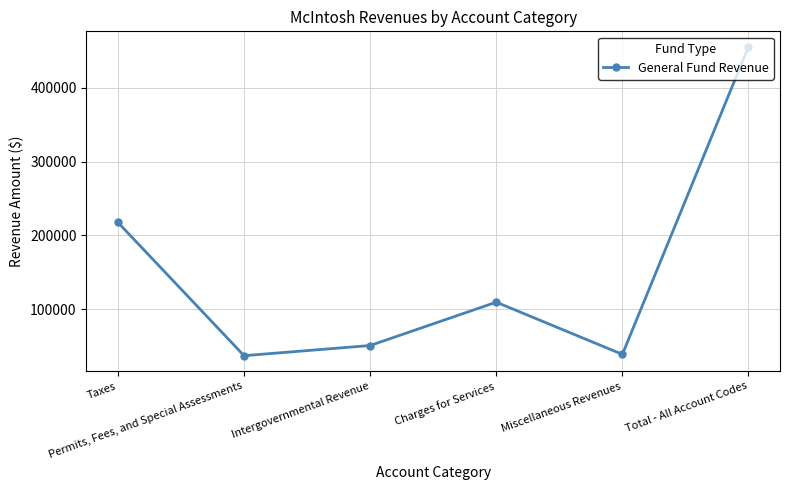

Rank the categories by value from lowest to highest.

Permits, Fees, and Special Assessments, Miscellaneous Revenues, Intergovernmental Revenue, Charges for Services, Taxes, Total - All Account Codes